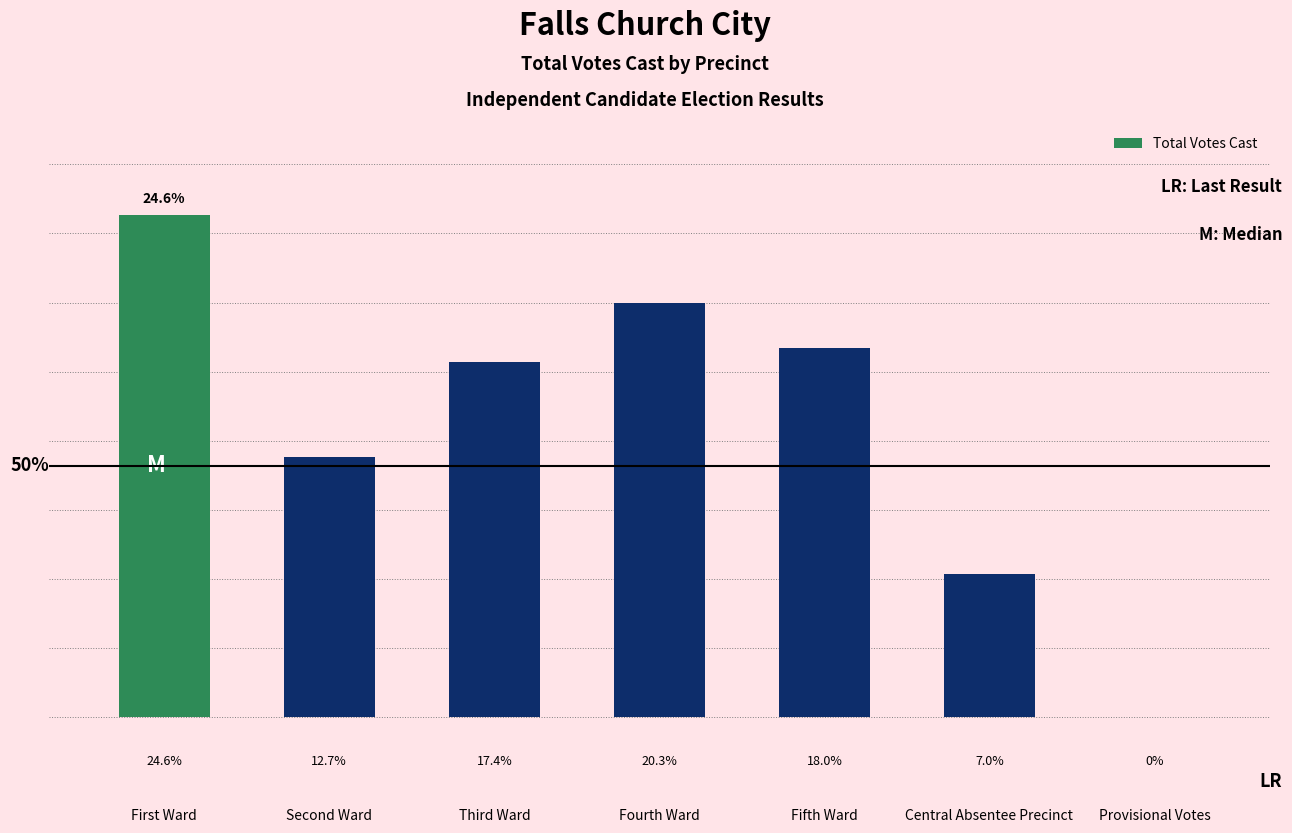

At which label is the value closest to 869?

Second Ward